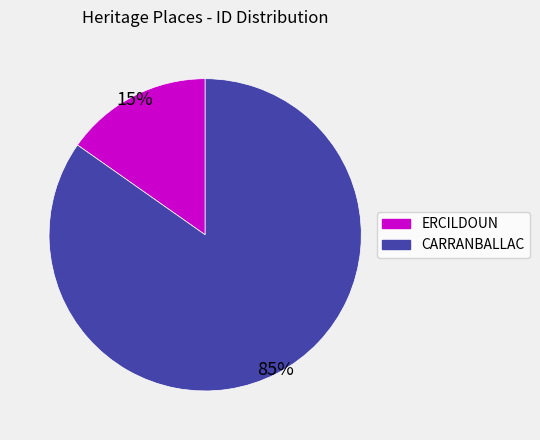

True or false: ERCILDOUN accounts for 5% of the total.

False